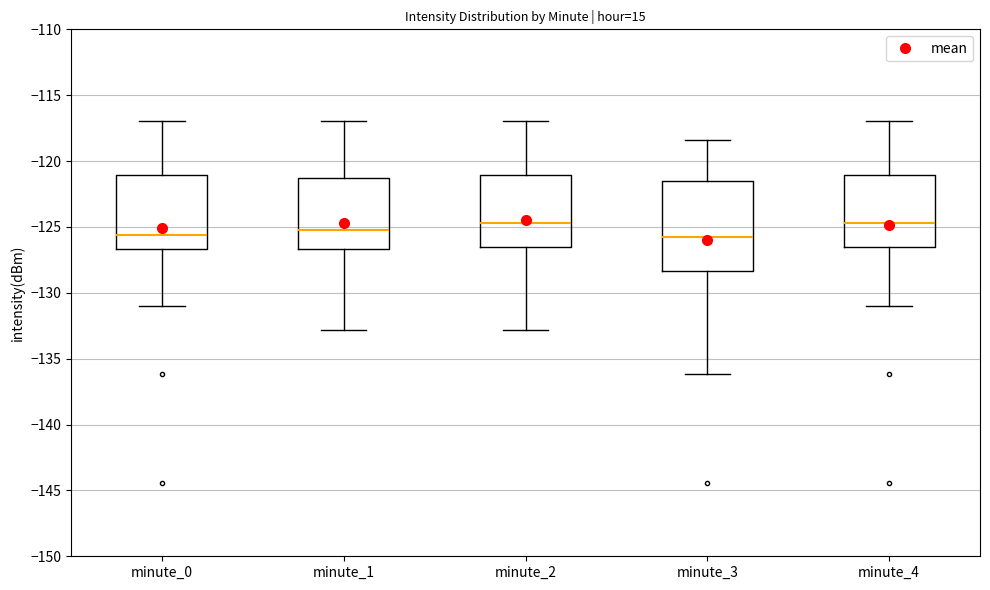

Reading left to right, transcribe this box plot: for each box, give where its median line is, the range the box spans, and where its two whiskers end, as read against the y-axis. The values are not printed on the chart, so give them approximately, as read against the axis.

minute_0: median -125.5, box -126.5 to -121.0, whiskers -131.0 to -117.0
minute_1: median -125.0, box -126.5 to -121.5, whiskers -133.0 to -117.0
minute_2: median -124.5, box -126.5 to -121.0, whiskers -133.0 to -117.0
minute_3: median -126.0, box -128.5 to -121.5, whiskers -136.0 to -118.5
minute_4: median -124.5, box -126.5 to -121.0, whiskers -131.0 to -117.0